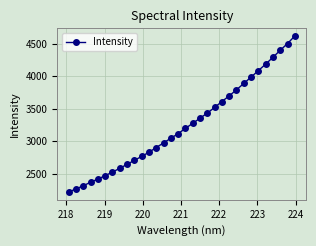

What is the difference between the maximum and minimum values?

2405.9